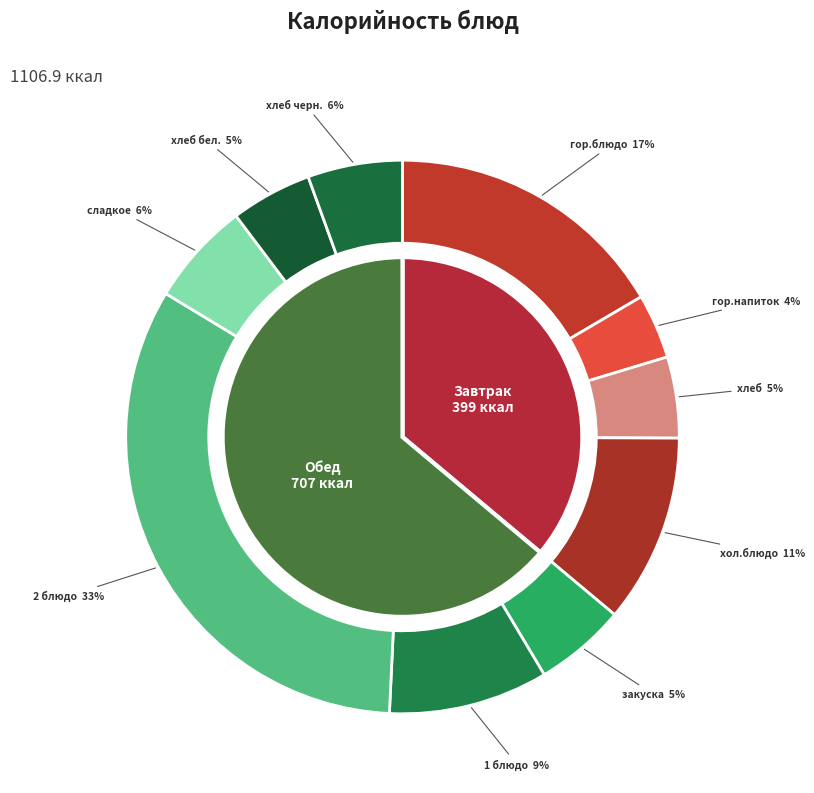

Which category has the biggest portion of the pie?

2 блюдо